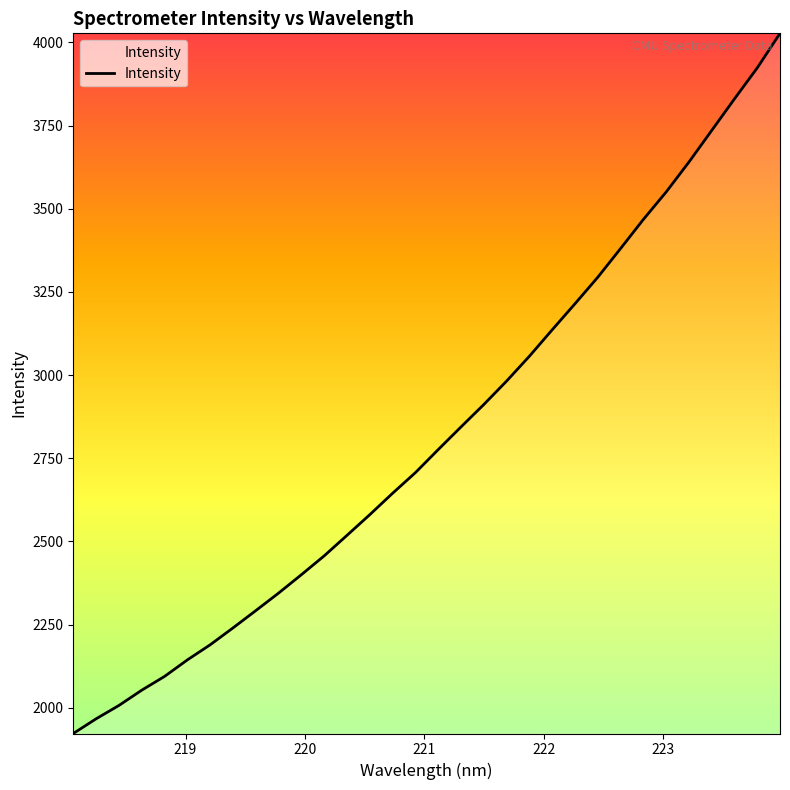

What is the maximum value shown in the chart?

4027.3